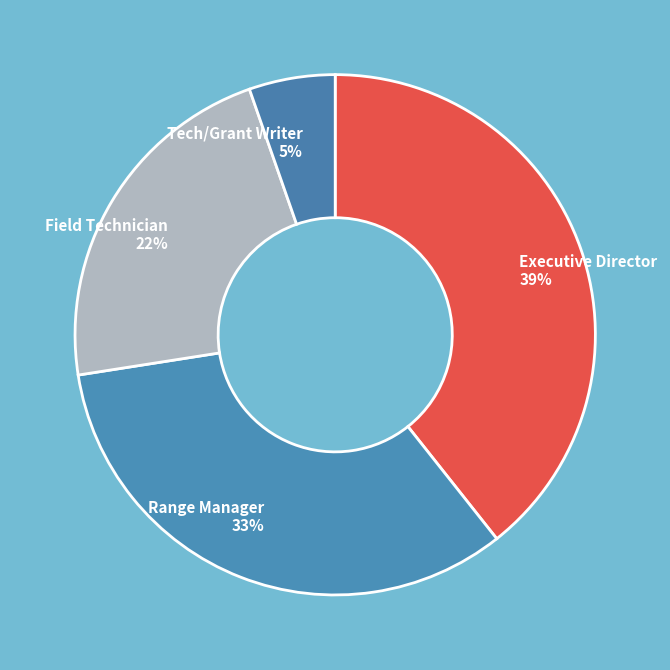

Which category has the biggest portion of the pie?

Executive Director